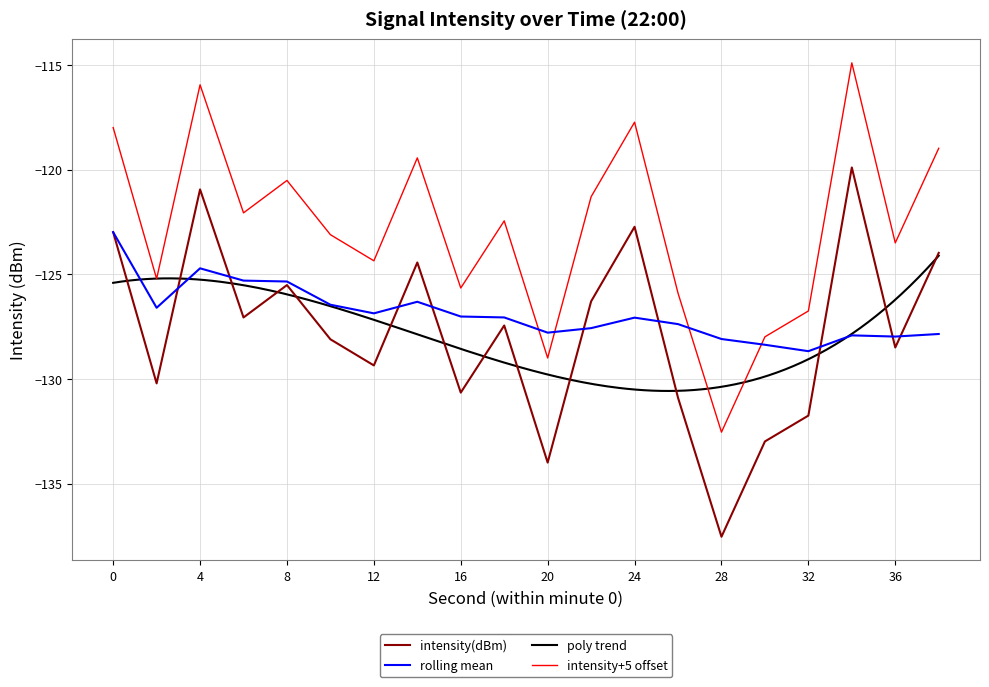

Reading left to right, extract all data points from this chart.

intensity(dBm): 0=-123.0	2=-130.2	4=-120.9	6=-127.1	8=-125.5	10=-128.1	12=-129.4	14=-124.4	16=-130.7	18=-127.4	20=-134.0	22=-126.3	24=-122.7	26=-130.9	28=-137.5	30=-133.0	32=-131.8	34=-119.9	36=-128.5	38=-124.0
rolling_mean: 0=-123.0	2=-126.6	4=-124.7	6=-125.3	8=-125.3	10=-126.5	12=-126.9	14=-126.3	16=-127.0	18=-127.1	20=-127.8	22=-127.6	24=-127.1	26=-127.4	28=-128.1	30=-128.4	32=-128.7	34=-127.9	36=-128.0	38=-127.9